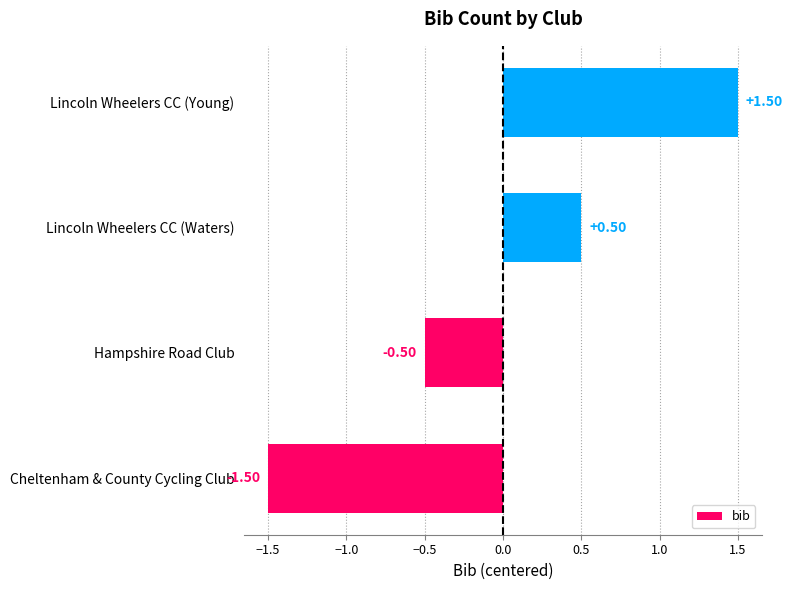

What is the difference between the maximum and minimum values?

3.0